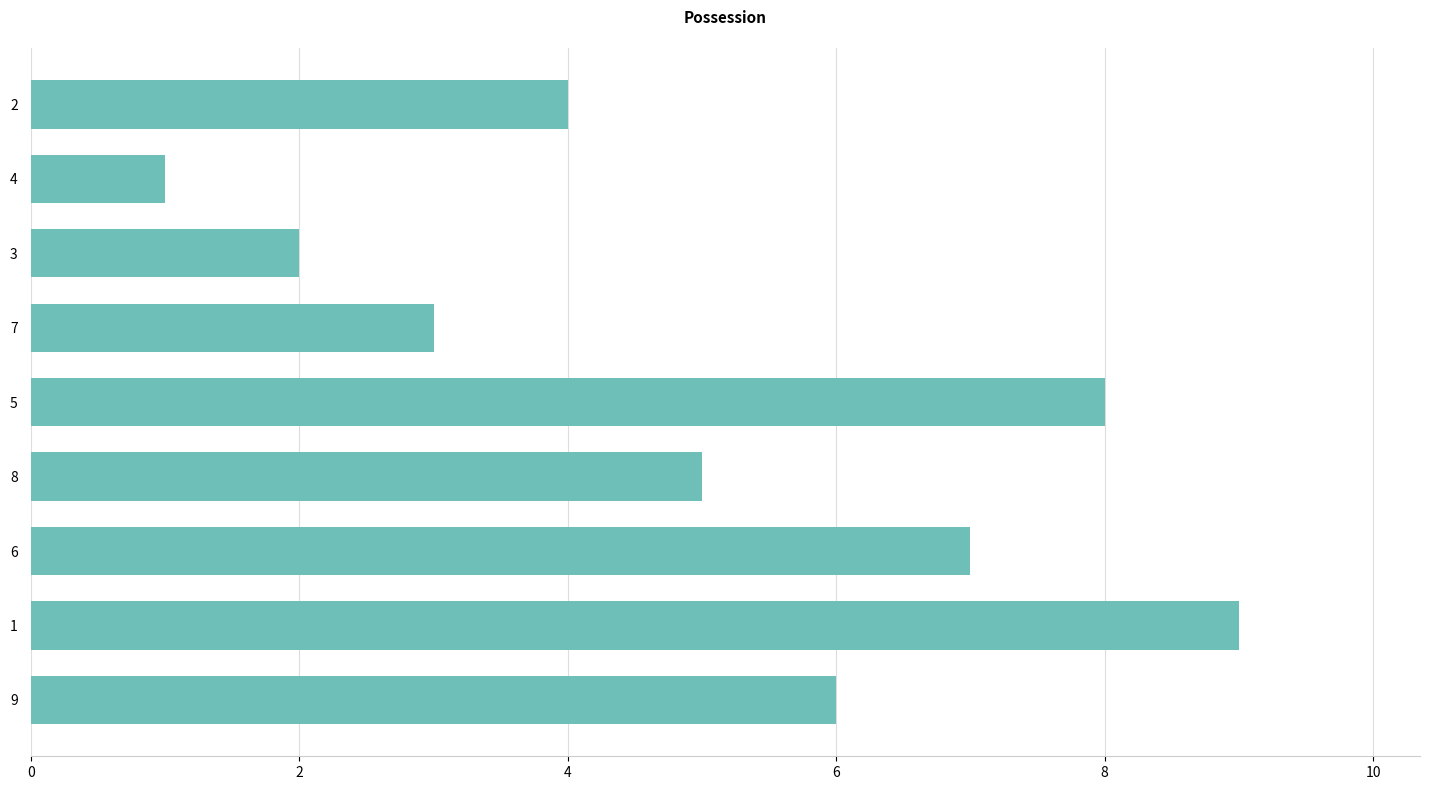

Is it true that the value at 2 is 3?

False